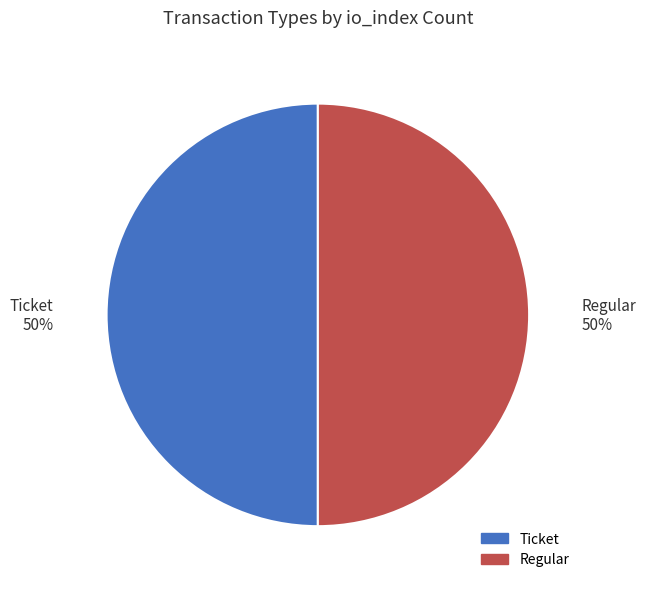

To the nearest percent, what is the combined percentage of Ticket 50% and Regular 50%?

100%